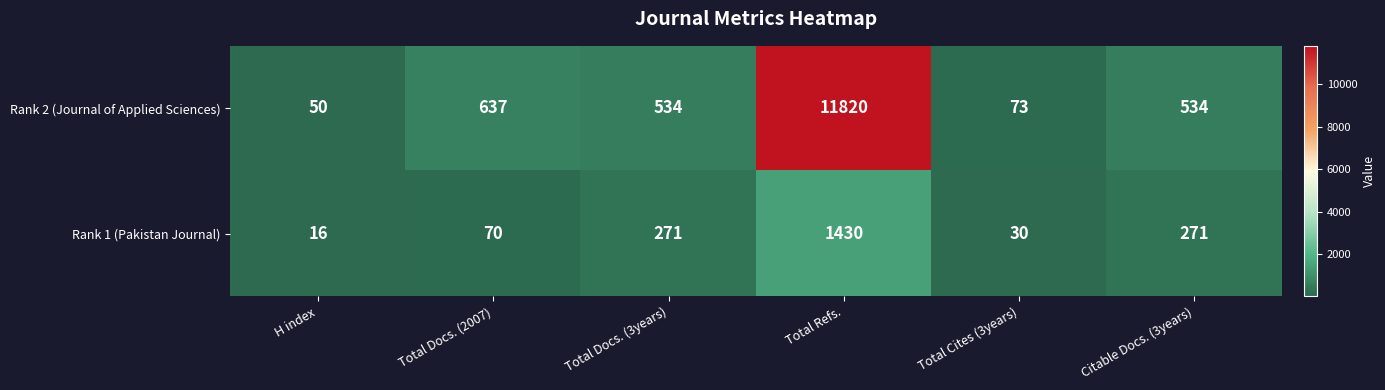

What is the difference between the second highest and second lowest values in the Rank 2 (Journal of Applied Sciences) series?

564